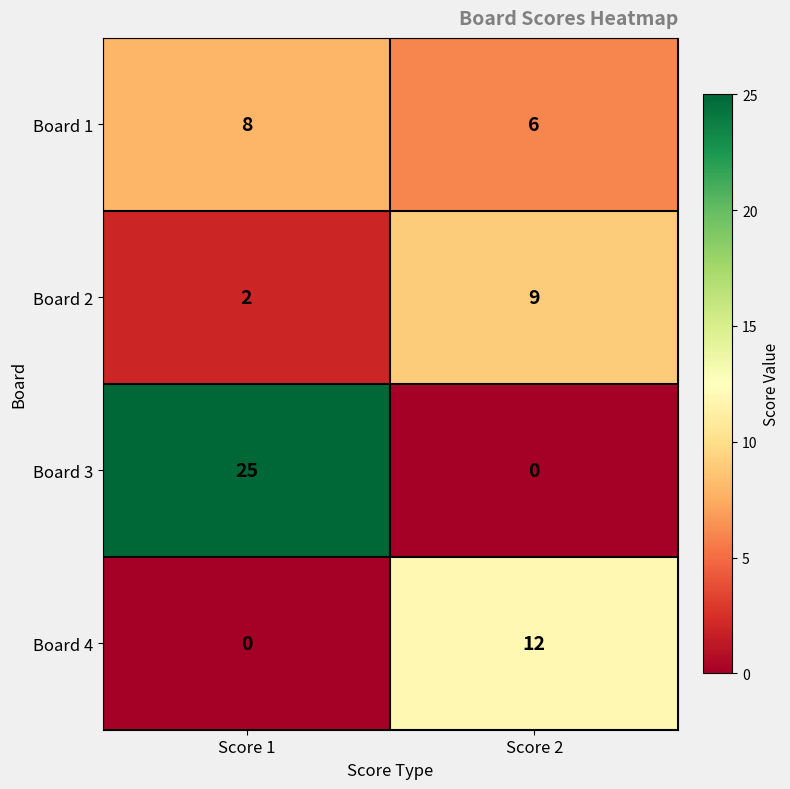

At which label is Board 3 closest to 12?

Score 2